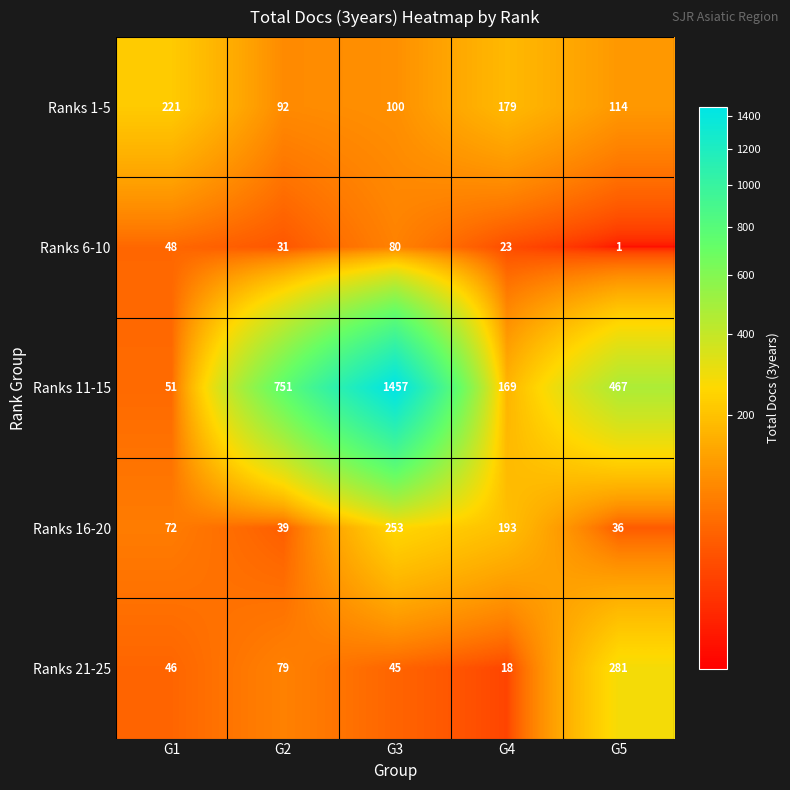

Reading left to right, transcribe all the data shown in this chart.

Ranks 1-5: 221	92	100	179	114
Ranks 6-10: 48	31	80	23	1
Ranks 11-15: 51	751	1457	169	467
Ranks 16-20: 72	39	253	193	36
Ranks 21-25: 46	79	45	18	281